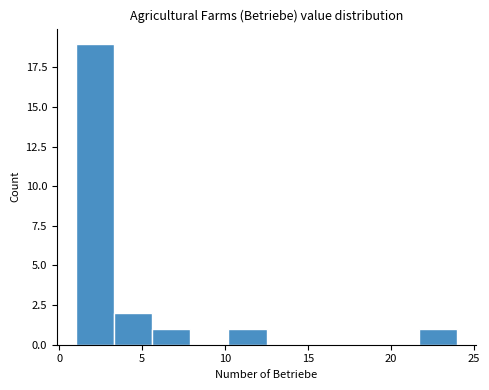

What is the height of the bar covering 1.0 to 3.3 on the x-axis? Neither the bar edges nor the heights are printed on the chart, so give them approximately, as read against the axes.

19